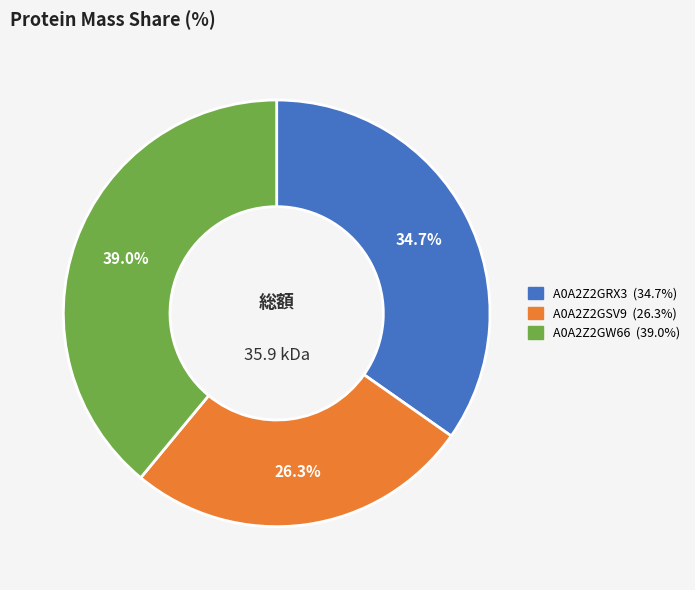

Does A0A2Z2GSV9 represent more than half of the total?

No